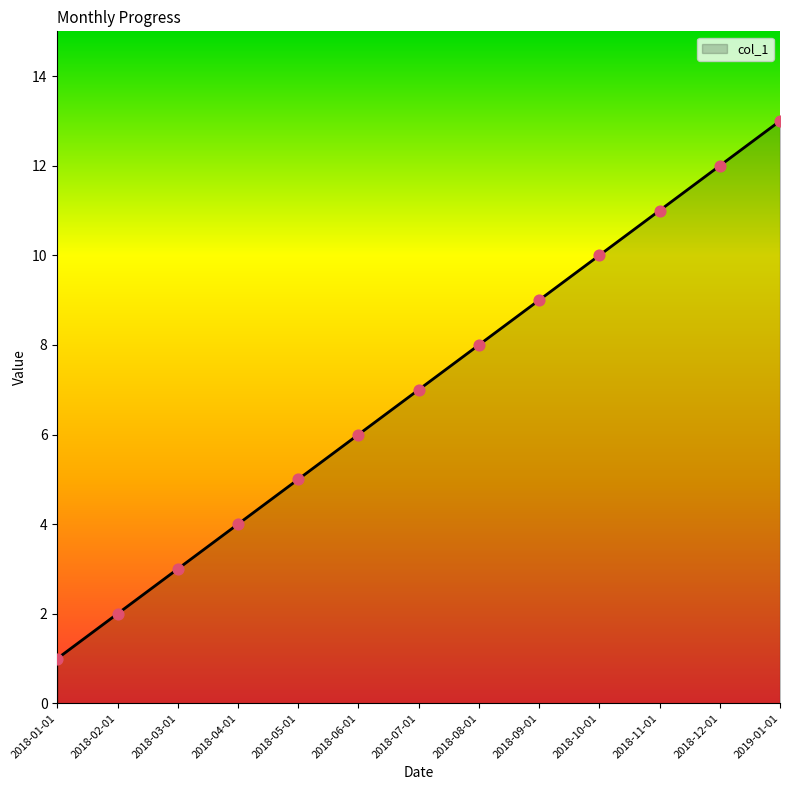

Approximately how many times larger is the value at 2018-02-01 compared to 2018-11-01?

0.2